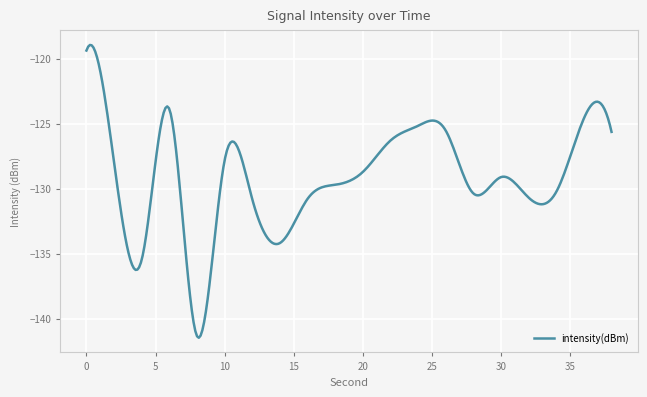

What is the smallest value displayed?

-141.5